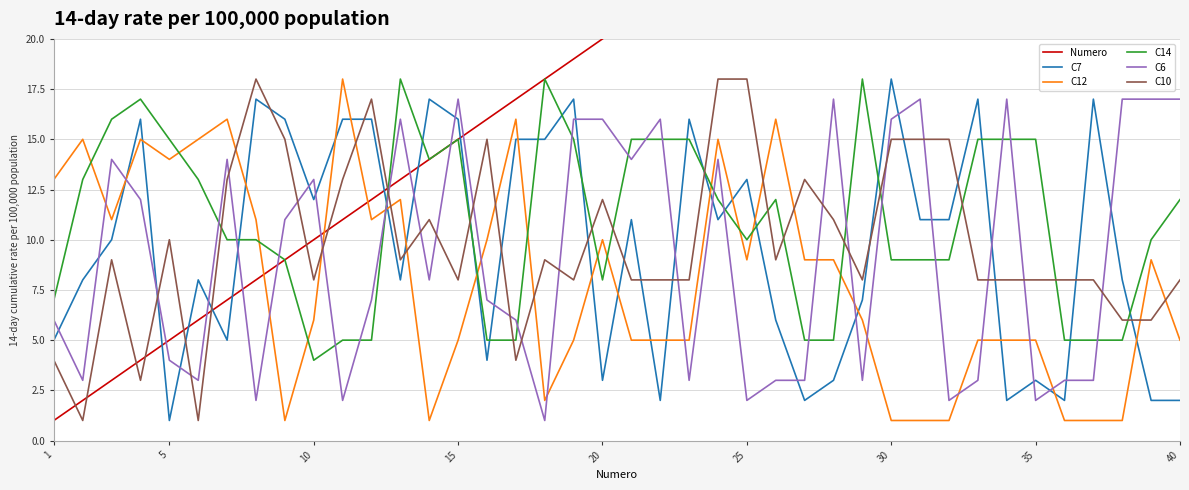

What is the difference between the C7 values at 20 and 25?

10